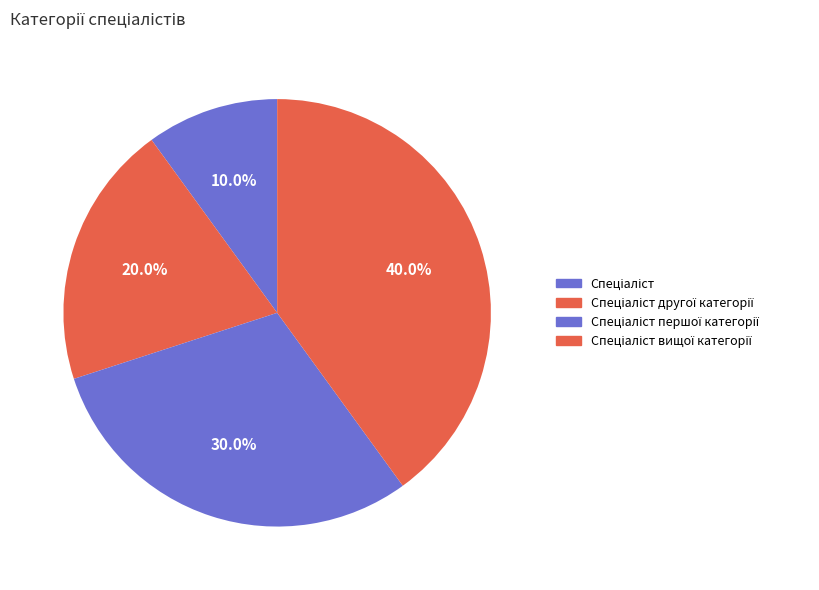

Which category has the biggest portion of the pie?

Спеціаліст вищої категорії